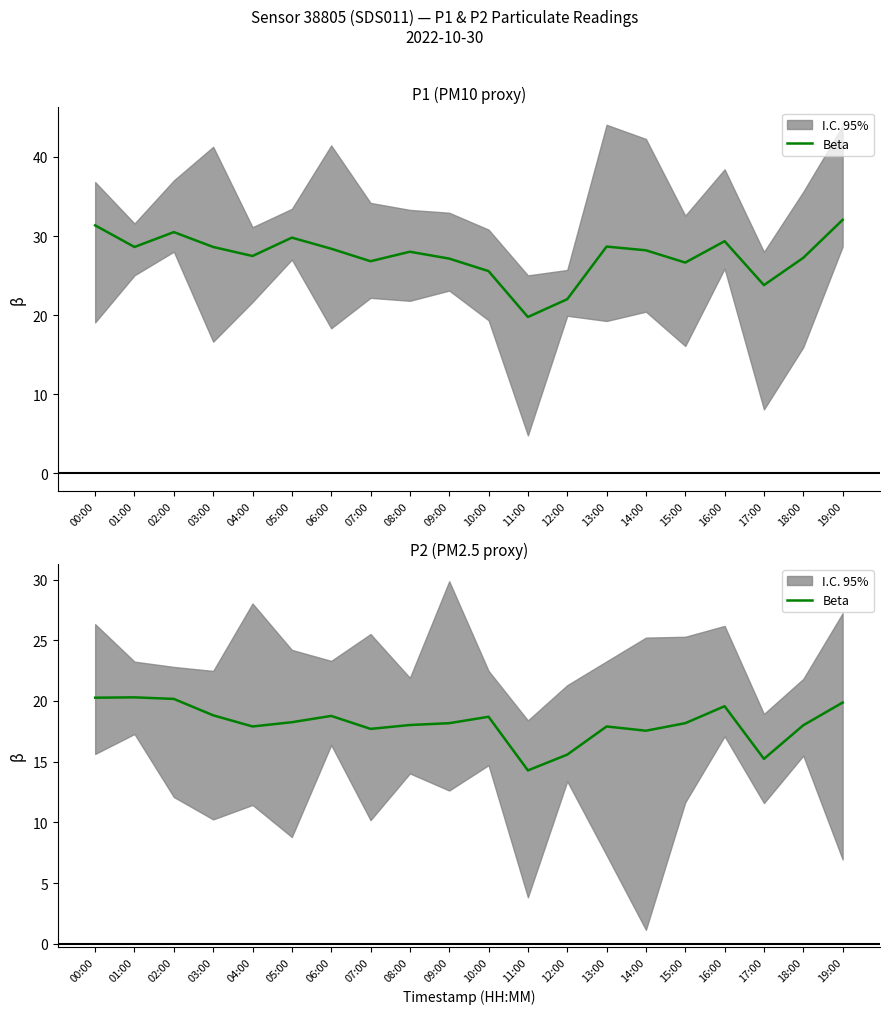

List the labels in order of value, largest first.

01:00, 00:00, 02:00, 19:00, 16:00, 03:00, 06:00, 10:00, 05:00, 09:00, 15:00, 08:00, 18:00, 04:00, 13:00, 07:00, 14:00, 12:00, 17:00, 11:00